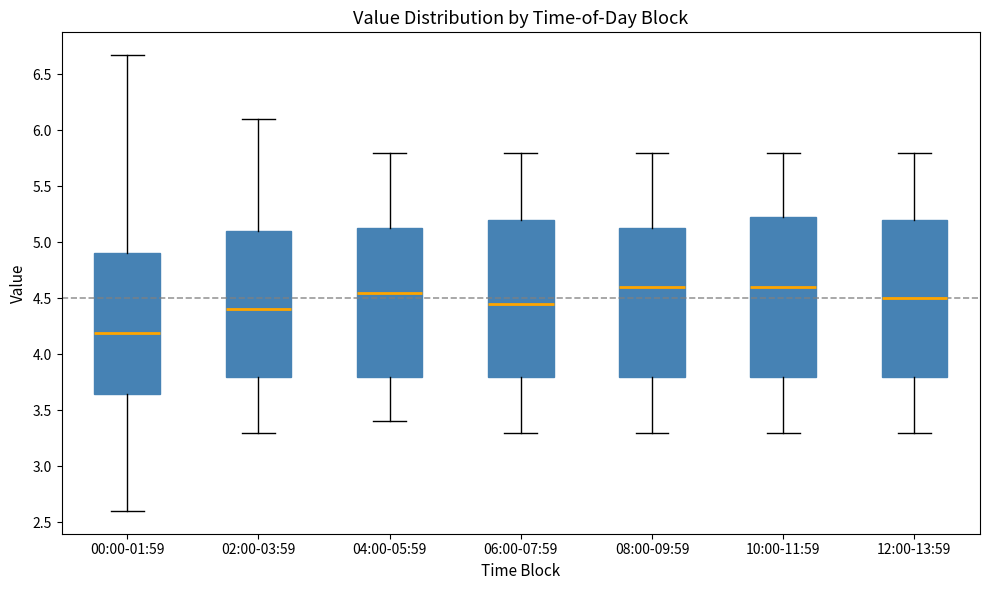

Where does the median line of the box for 10:00-11:59 sit on the y-axis? The values are not printed on the chart, so give them approximately, as read against the axis.

4.60